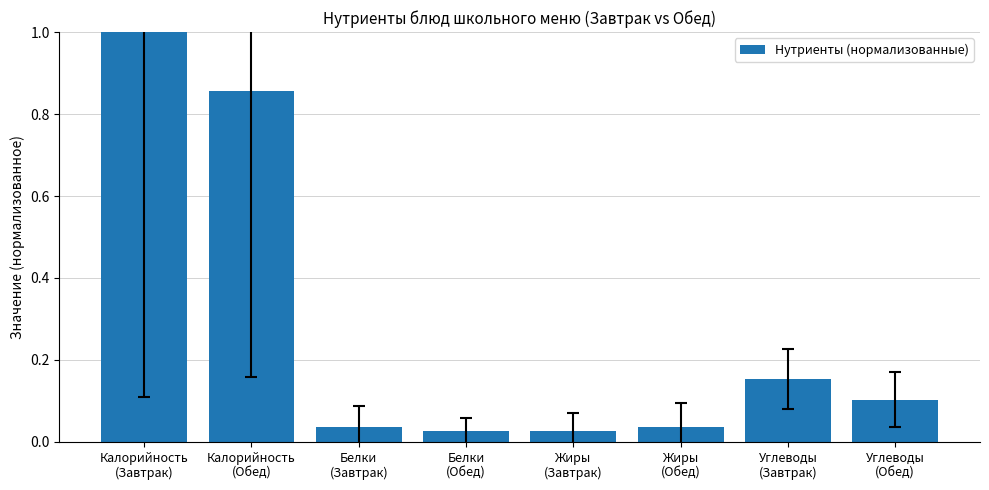

What is the value of the 1st bar from the left?

1.0